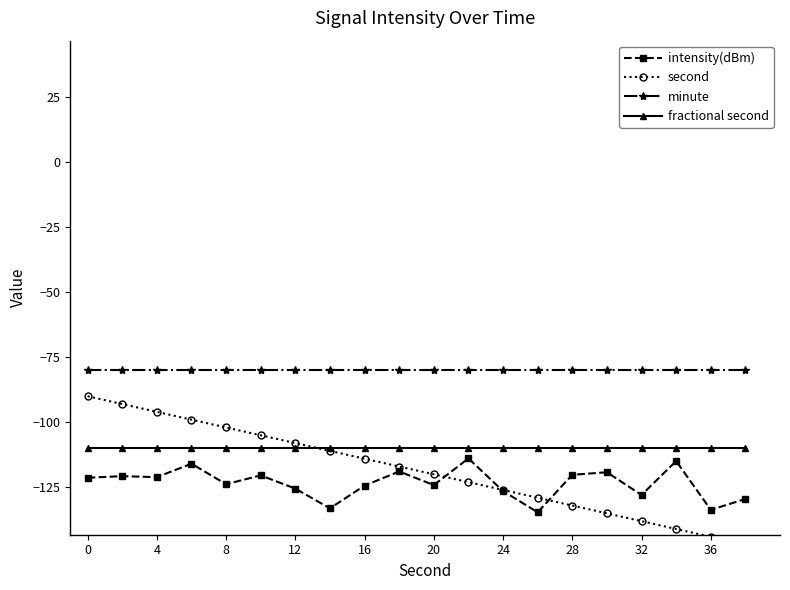

True or false: minute has more than 1 points higher than both neighbors.

False